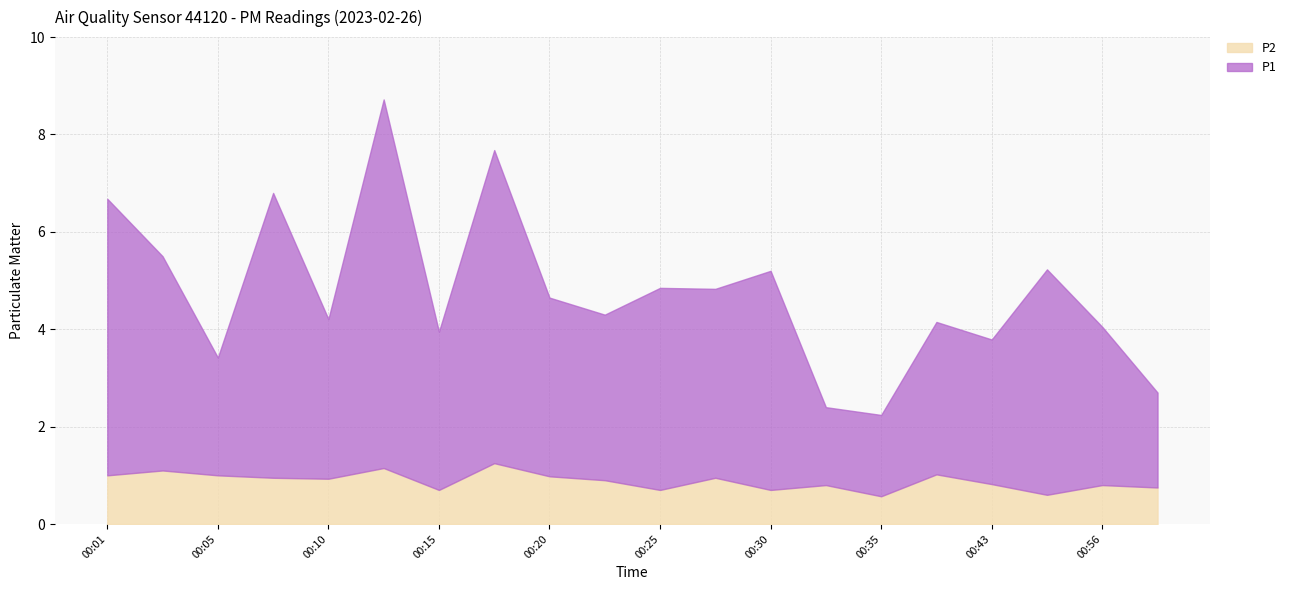

The P2 series shows 0.3 at 00:13. True or false?

False